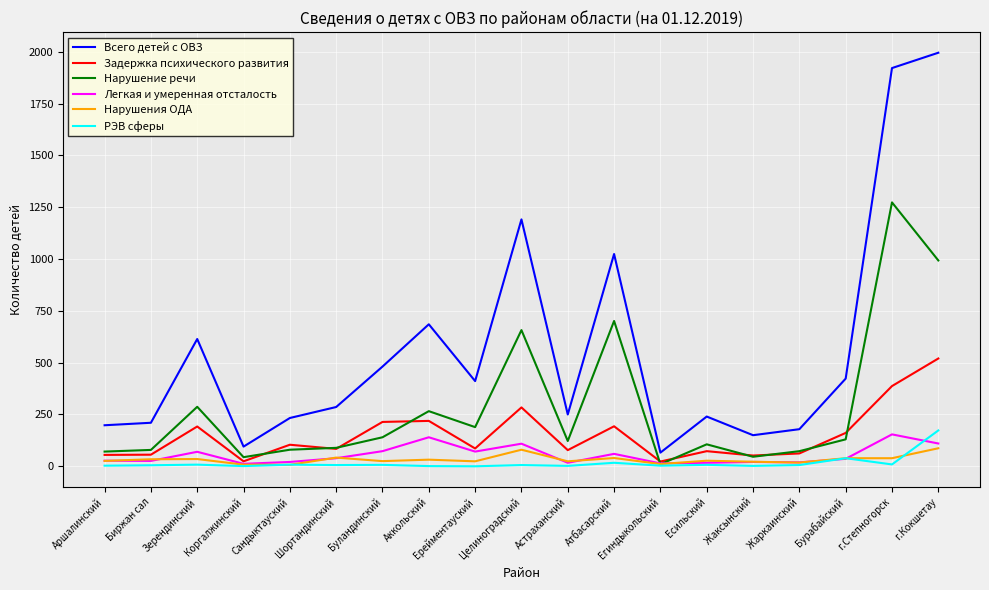

Between which two adjacent categories do Легкая и умеренная отсталость and Нарушение речи first intersect?

Атбасарский and Егиндыкольский